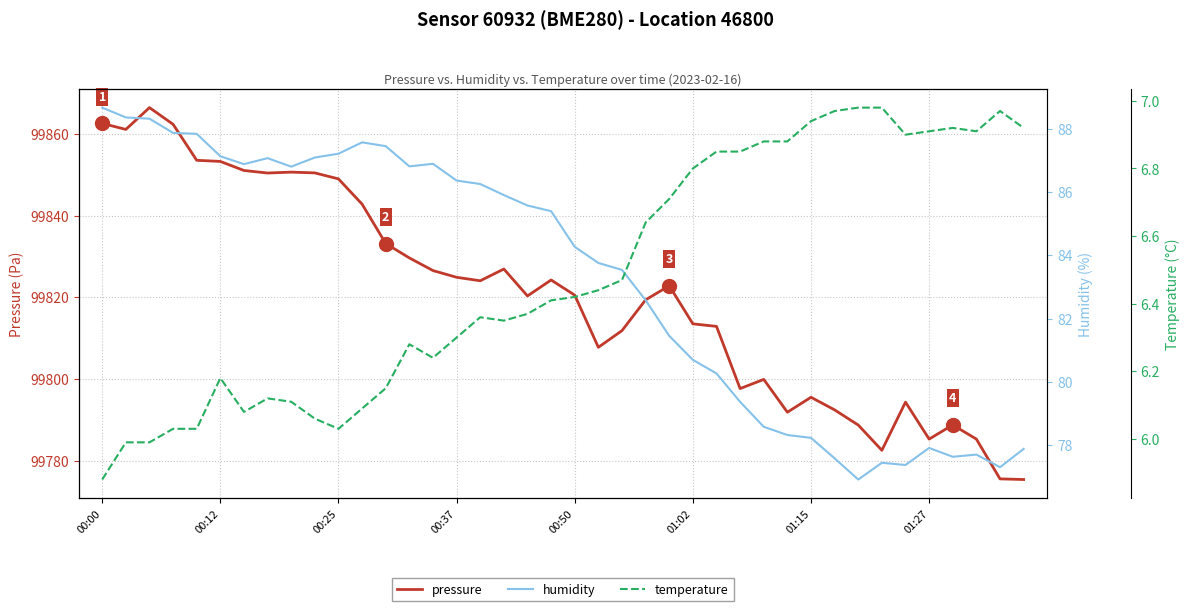

Between 11 and 31, which series saw the biggest shift?

pressure